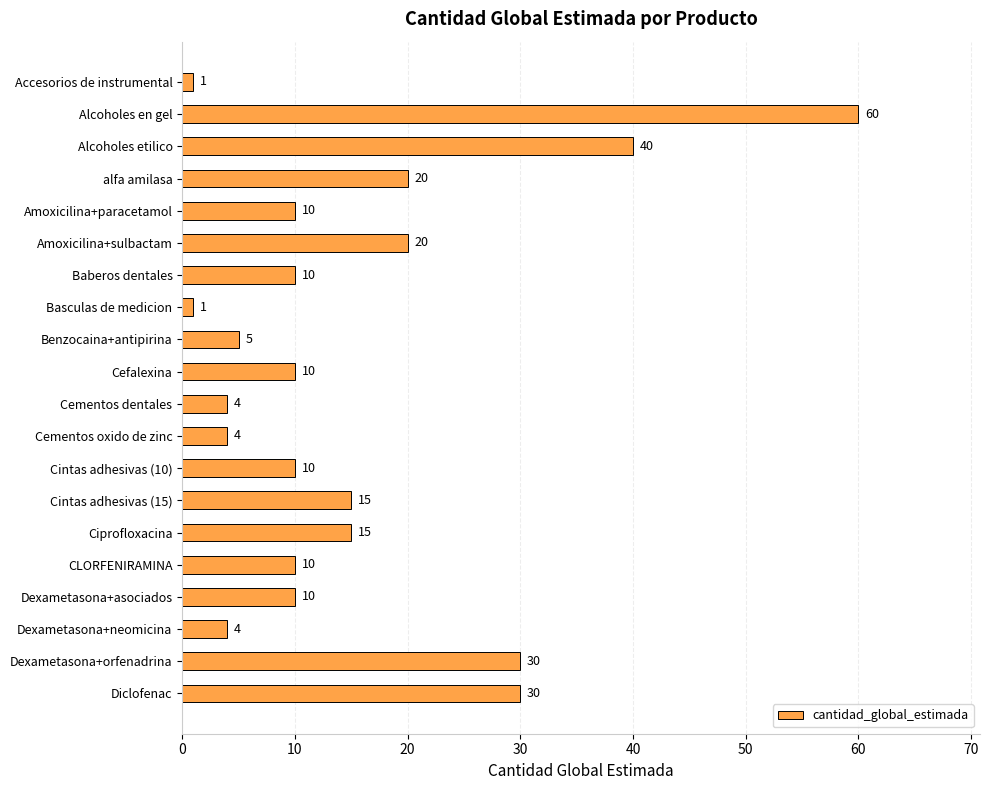

What is the sum of all values?

309